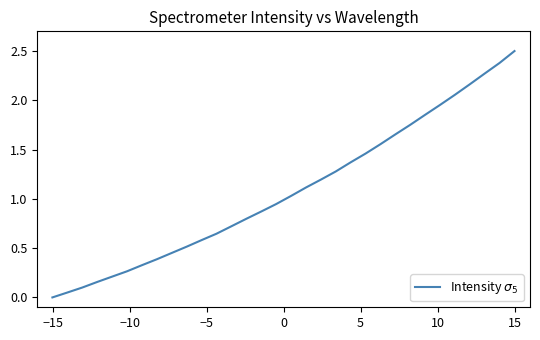

What is the maximum value shown in the chart?

2.5